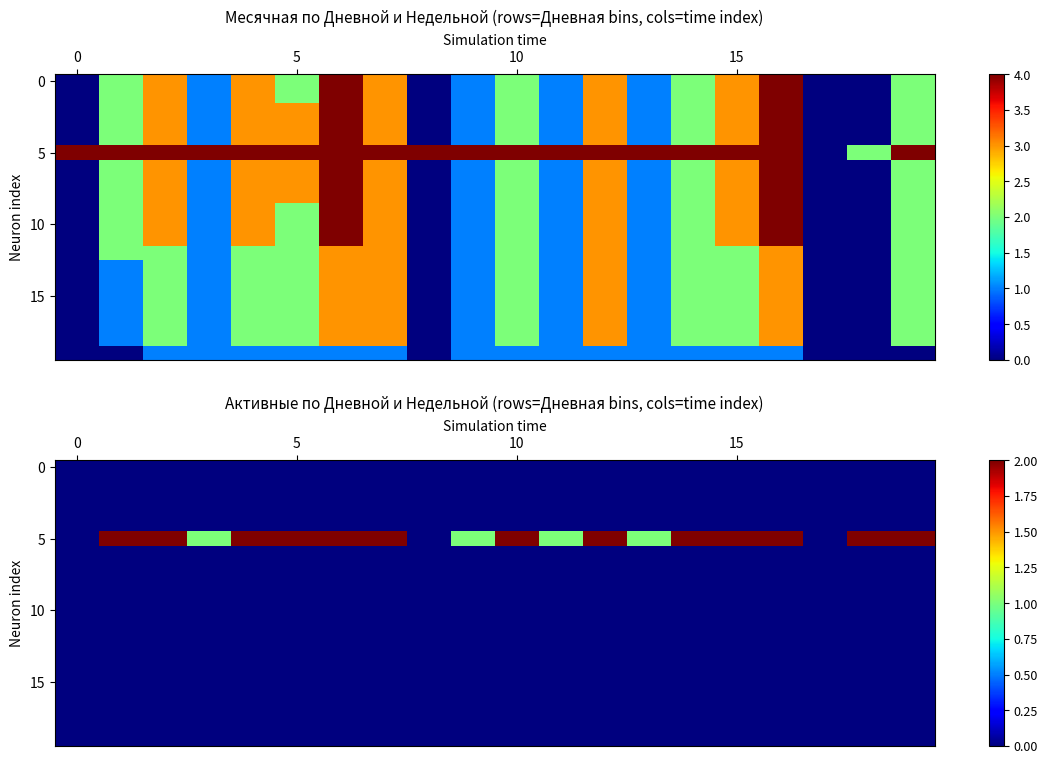

How many data points does each series have?

20